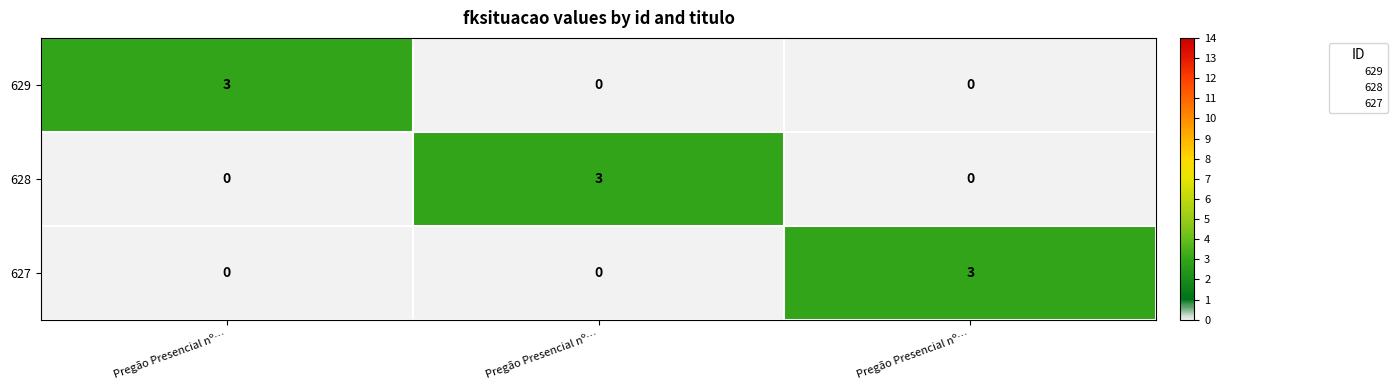

What is the total value across all series at Pregão Presencial nº…?

3